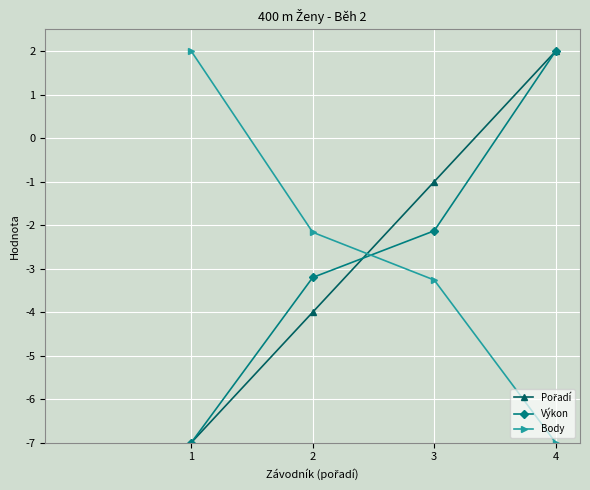

At how many categories does at least one series exceed -2?

3